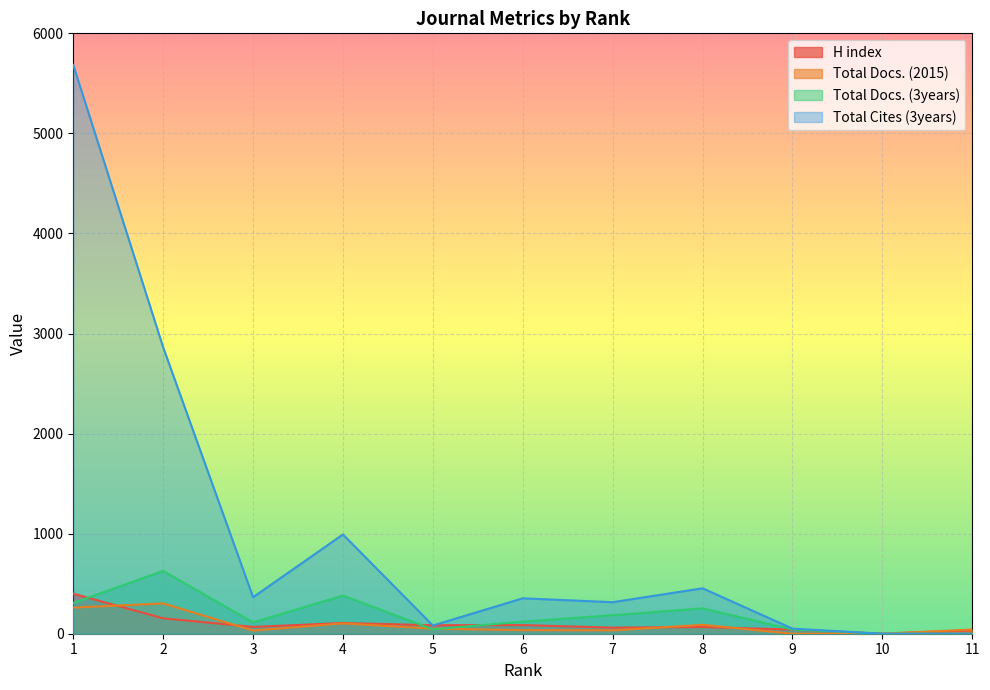

Reading left to right, what are all the values shown in this chart?

H index: 400	154	68	107	85	86	61	67	41	0	35
Total Docs. (2015): 261	303	32	103	51	36	34	89	0	0	42
Total Docs. (3years): 307	628	113	381	44	121	185	253	42	0	0
Total Cites (3years): 5684	2862	365	992	82	354	315	454	51	0	0